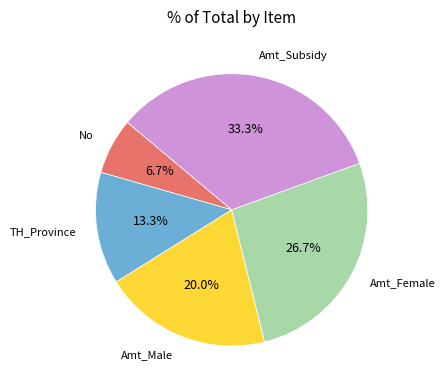

What percentage is the TH_Province slice, to the nearest percent?

13%